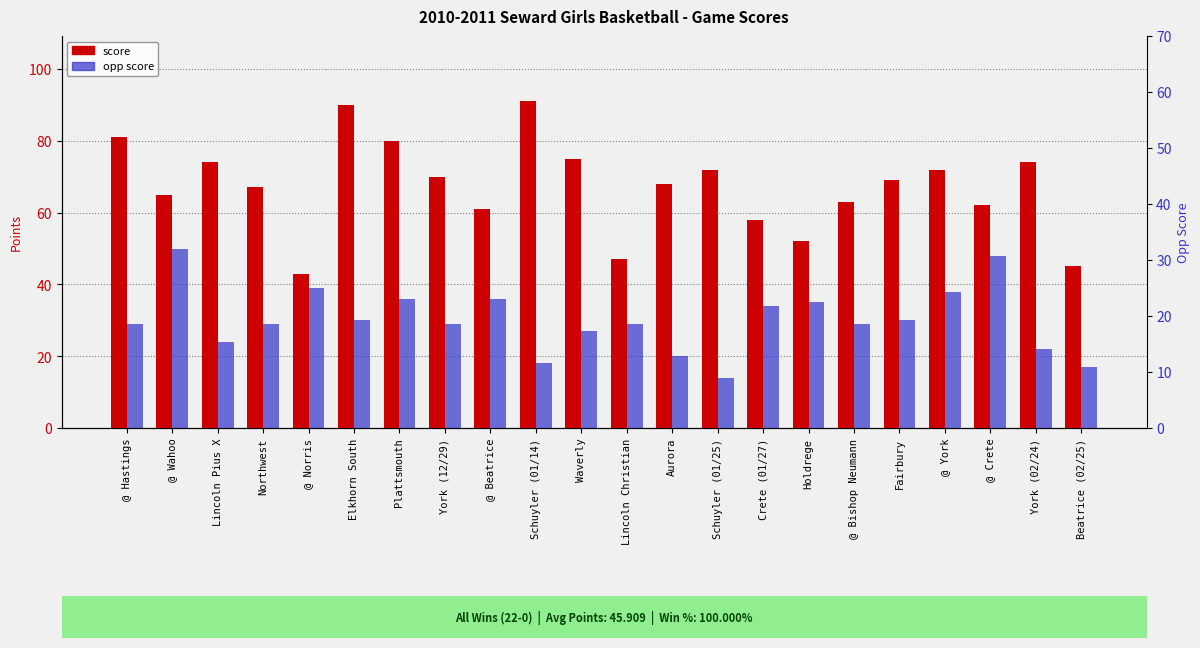

Which category has the highest value across all series?

Schuyler (01/14)